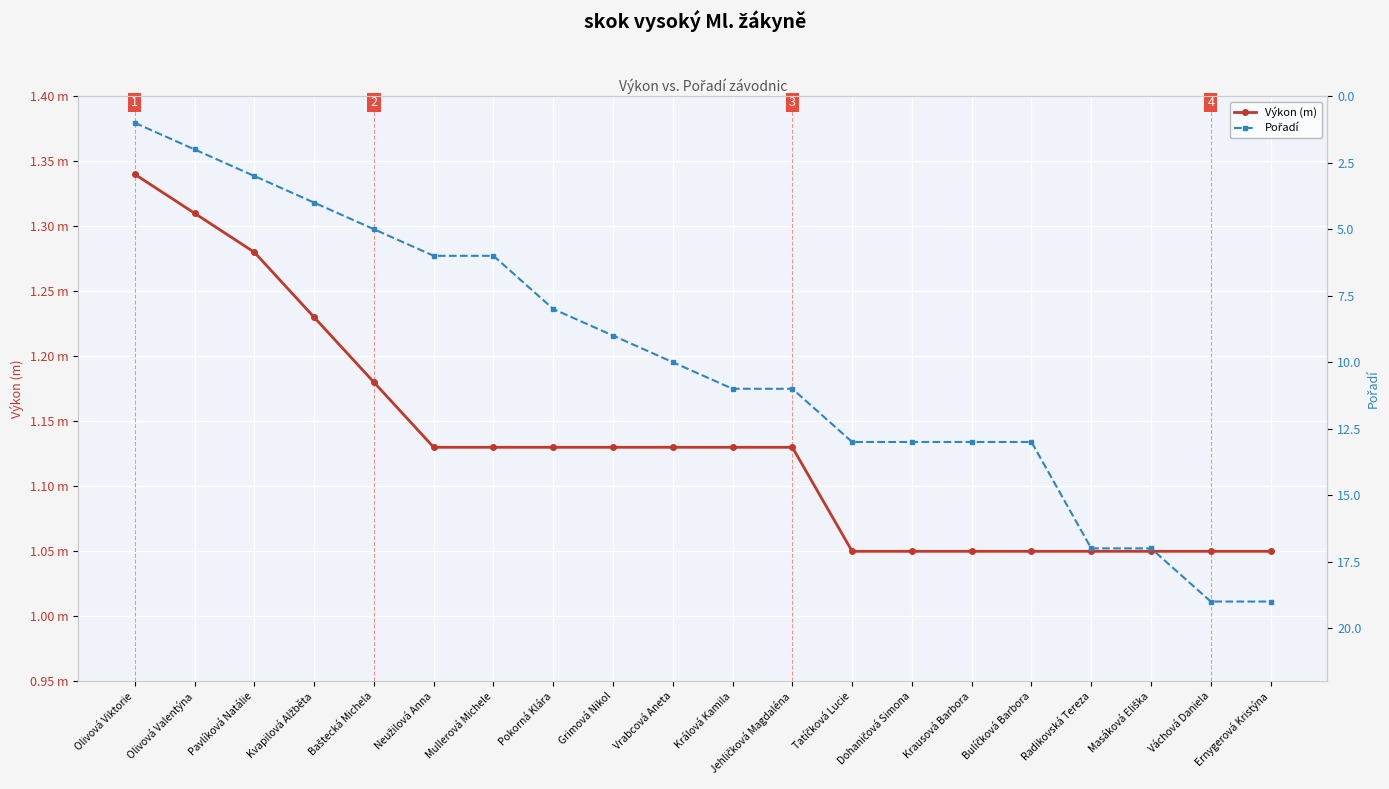

Reading left to right, extract all data points from this chart.

Výkon (m): 1.3	1.3	1.3	1.2	1.2	1.1	1.1	1.1	1.1	1.1	1.1	1.1	1.1	1.1	1.1	1.1	1.1	1.1	1.1	1.1
Pořadí: 1.0	2.0	3.0	4.0	5.0	6.0	6.0	8.0	9.0	10.0	11.0	11.0	13.0	13.0	13.0	13.0	17.0	17.0	19.0	19.0